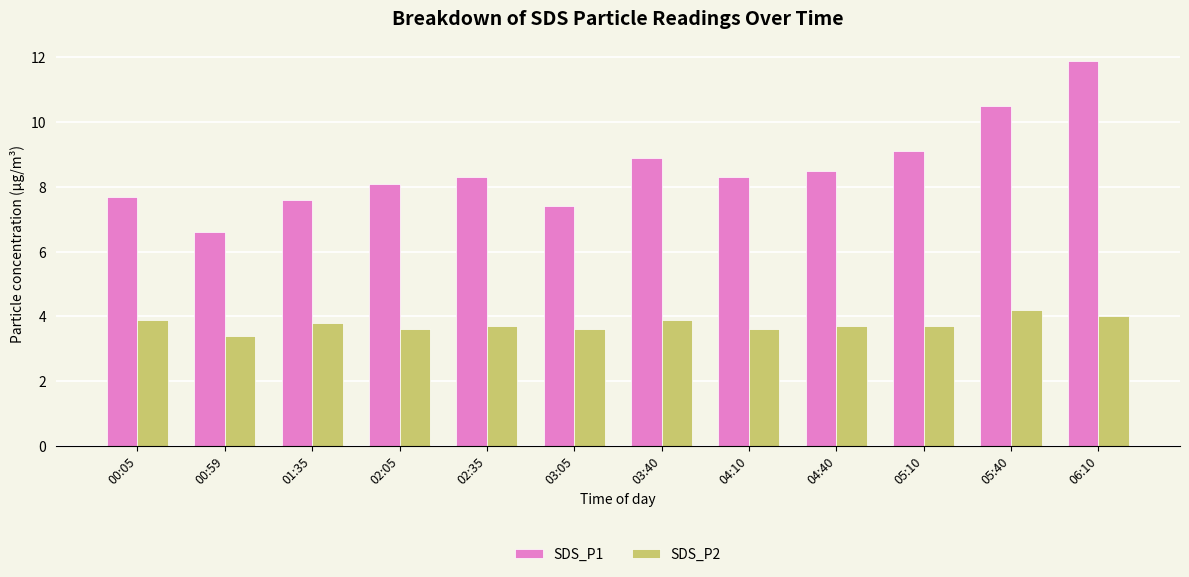

Does the chart contain stacked bars?

No